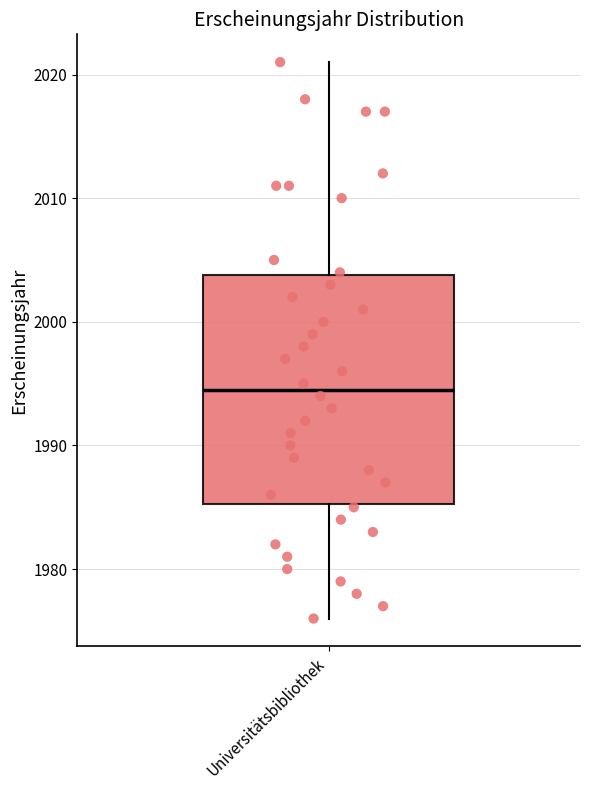

Read this box plot against the y-axis: the position of the median line, the range covered by the box, and the ends of both whiskers. The values are not printed on the chart, so give them approximately, as read against the axis.

median 1995, box 1985 to 2004, whiskers 1976 to 2021